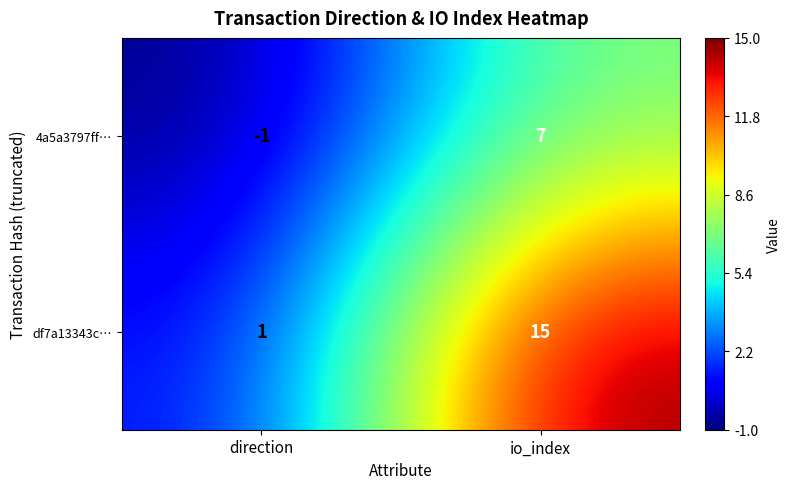

Is it true that 4a5a3797ff… equals -2 at direction?

False